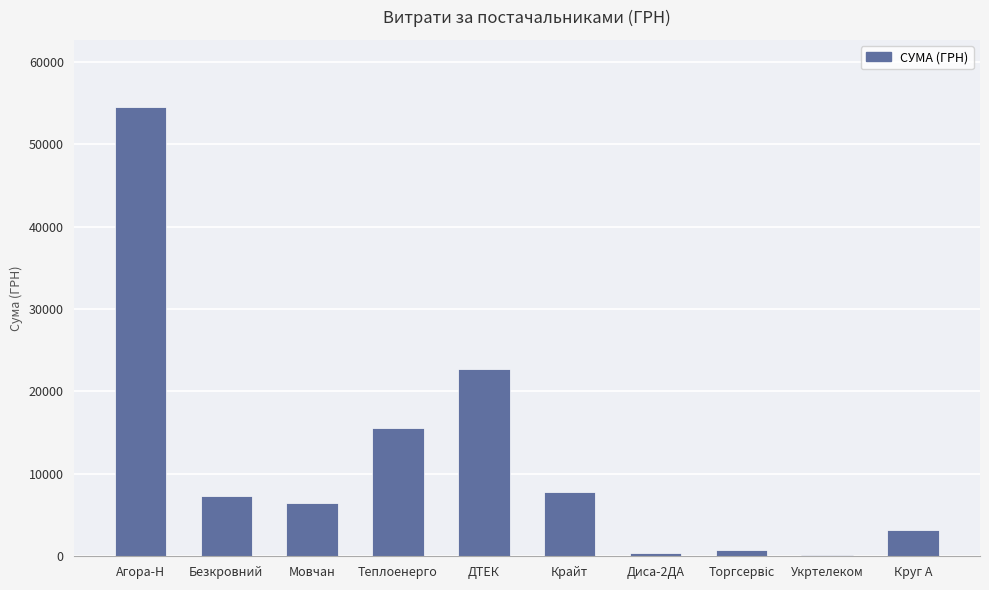

What is the maximum value shown in the chart?

54485.6